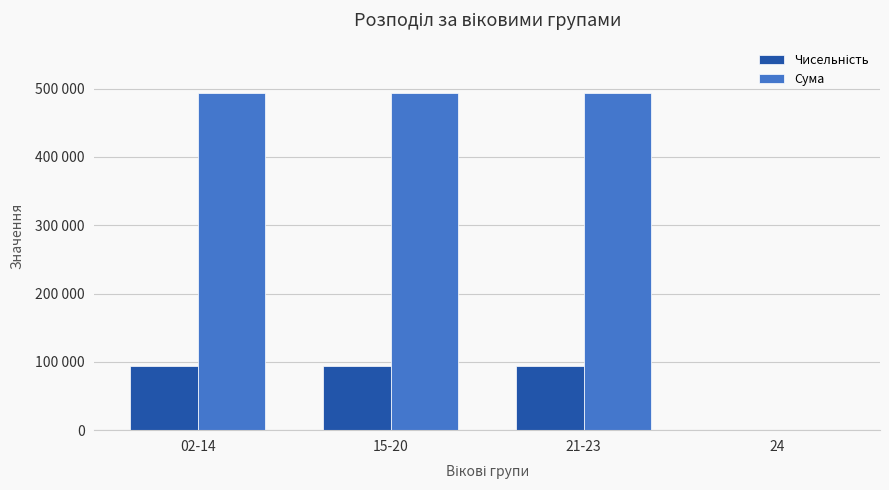

Reading left to right, what are all the values shown in this chart?

Чисельність: 02-14=93888	15-20=93888	21-23=93888	24=0
Сума: 02-14=493352	15-20=493352	21-23=493352	24=0